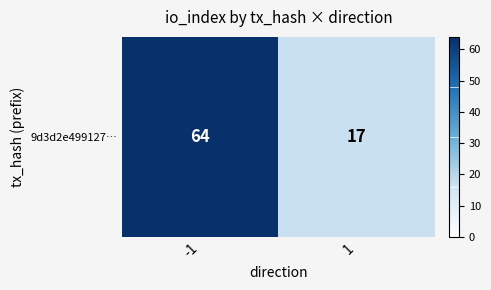

How many categories are shown in the chart?

2